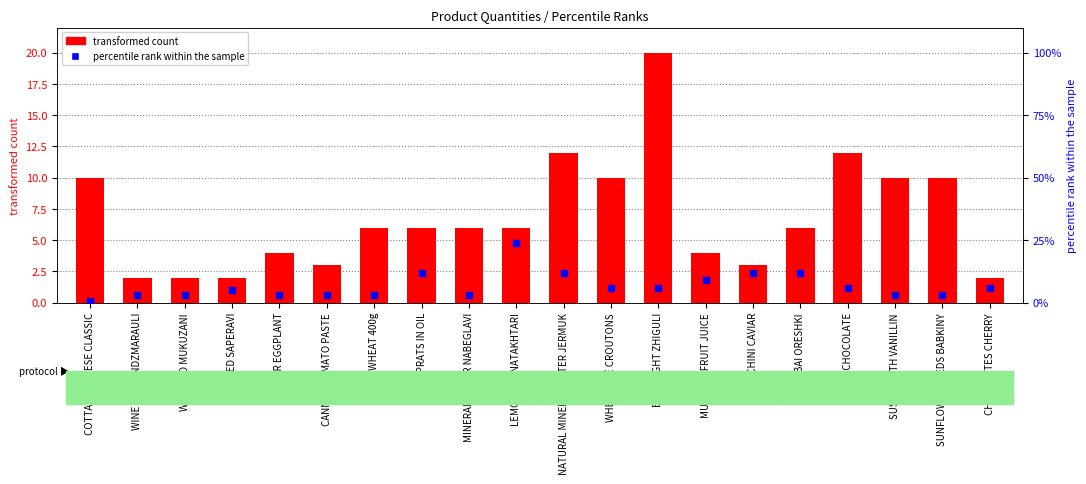

At which category is the sum across all series the highest?

LEMONADE NATAKHTARI